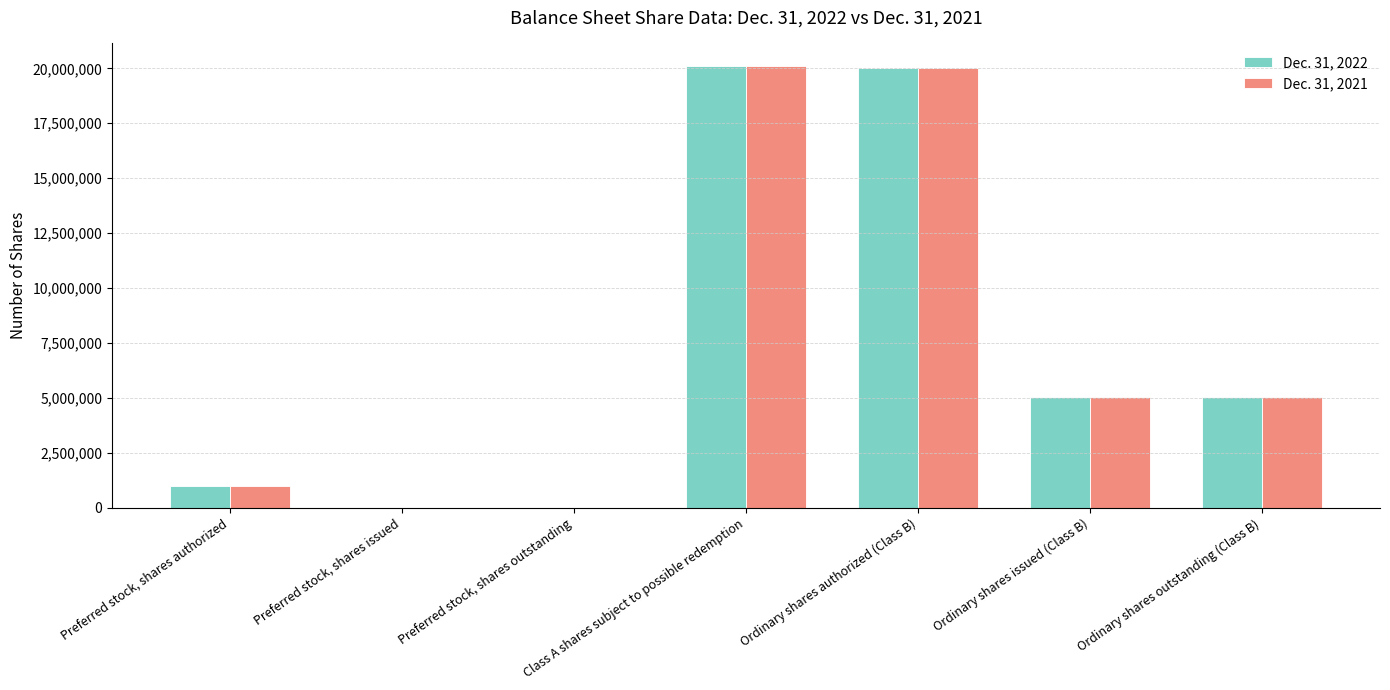

The Dec. 31, 2022 series shows -6631137 at Preferred stock, shares outstanding. True or false?

False